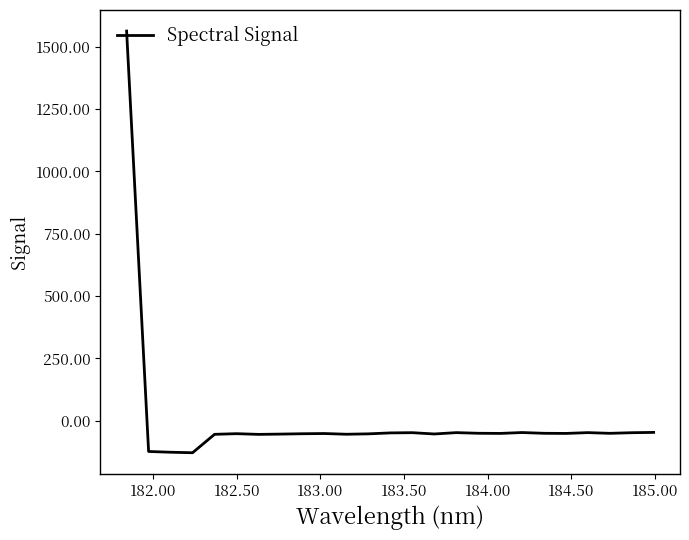

How many lines are shown in the chart?

1